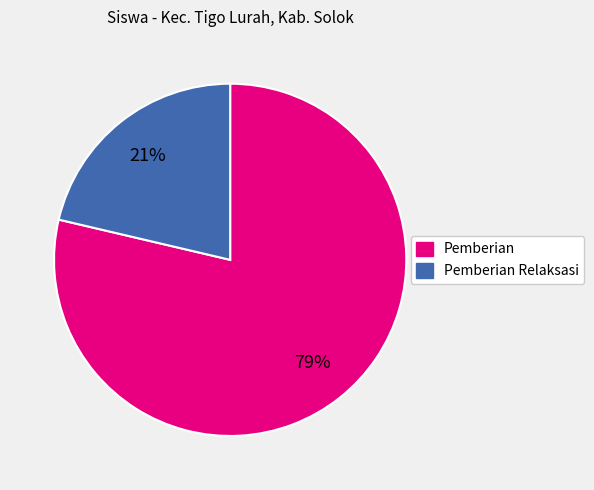

To the nearest percent, what is the average slice percentage?

50%